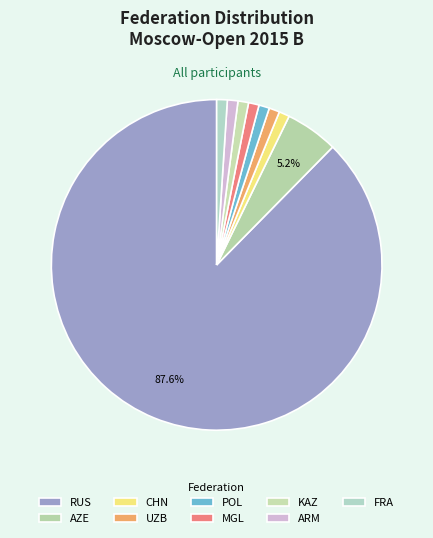

How many segments does this pie chart have?

9